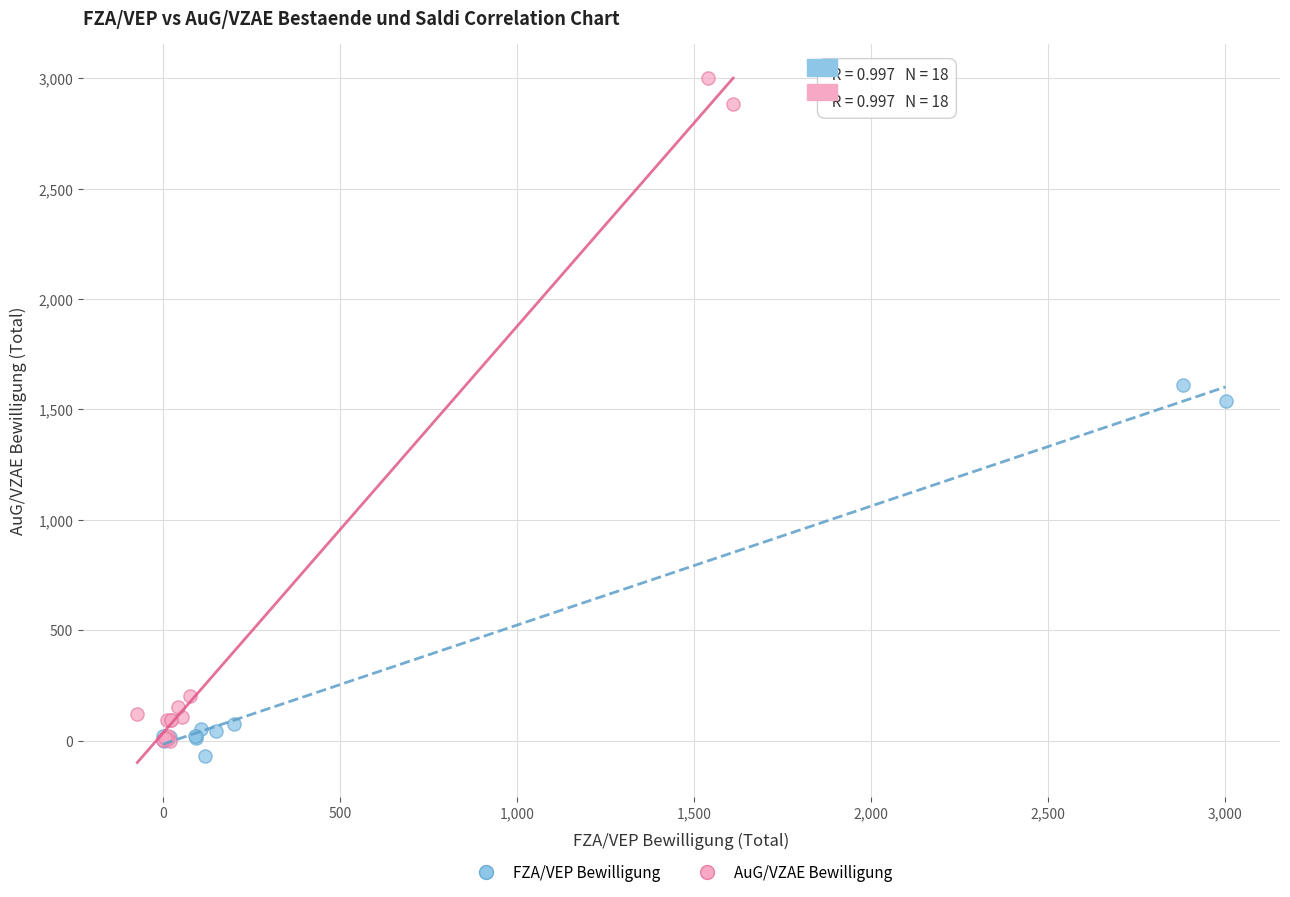

Which series has the largest Y range (max minus min)?

AuG/VZAE Bewilligung